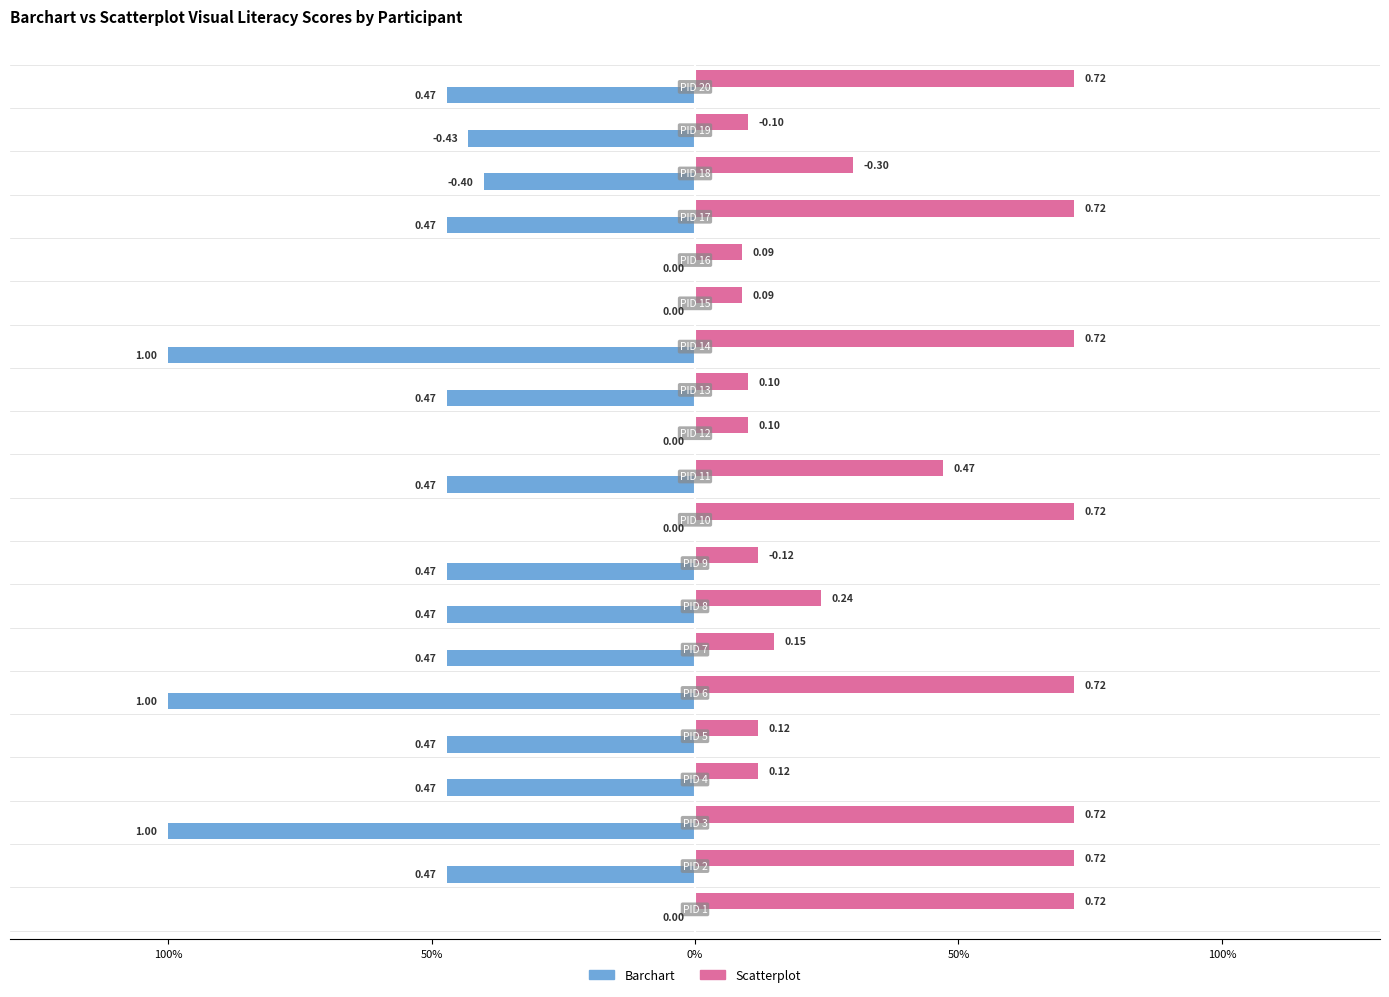

What are all the series names shown in the legend?

Barchart, Scatterplot